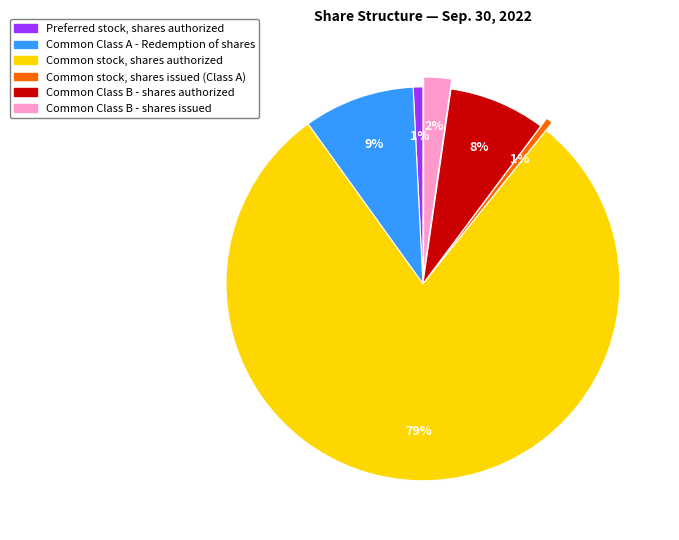

Which has a higher value, Common stock, shares issued (Class A) or Common Class B - shares authorized?

Common Class B - shares authorized